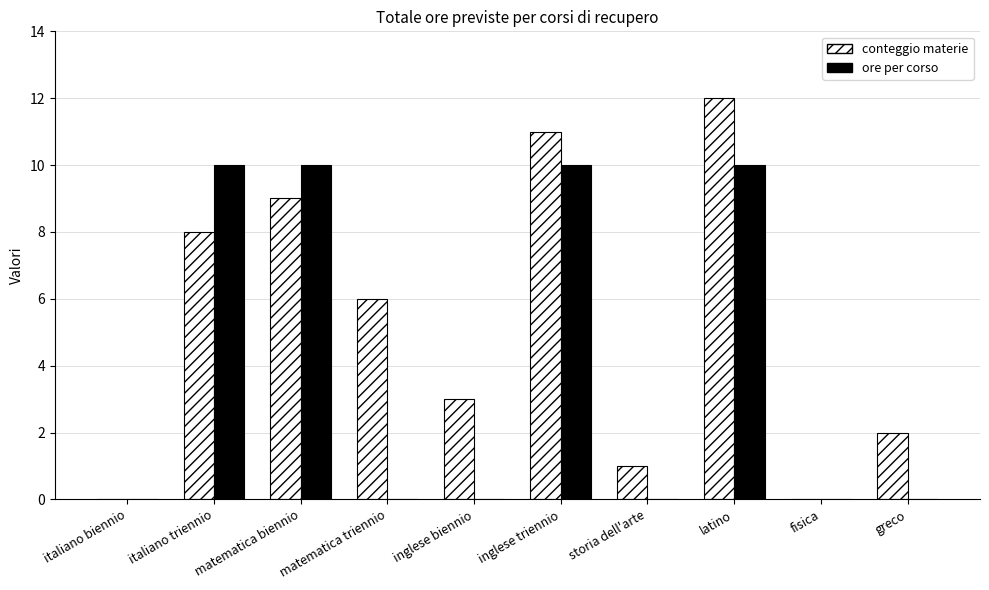

Reading right to left, transcribe all the data shown in this chart.

conteggio materie: greco=2	fisica=0	latino=12	storia dell'arte=1	inglese triennio=11	inglese biennio=3	matematica triennio=6	matematica biennio=9	italiano triennio=8	italiano biennio=0
ore per corso: greco=0	fisica=0	latino=10	storia dell'arte=0	inglese triennio=10	inglese biennio=0	matematica triennio=0	matematica biennio=10	italiano triennio=10	italiano biennio=0